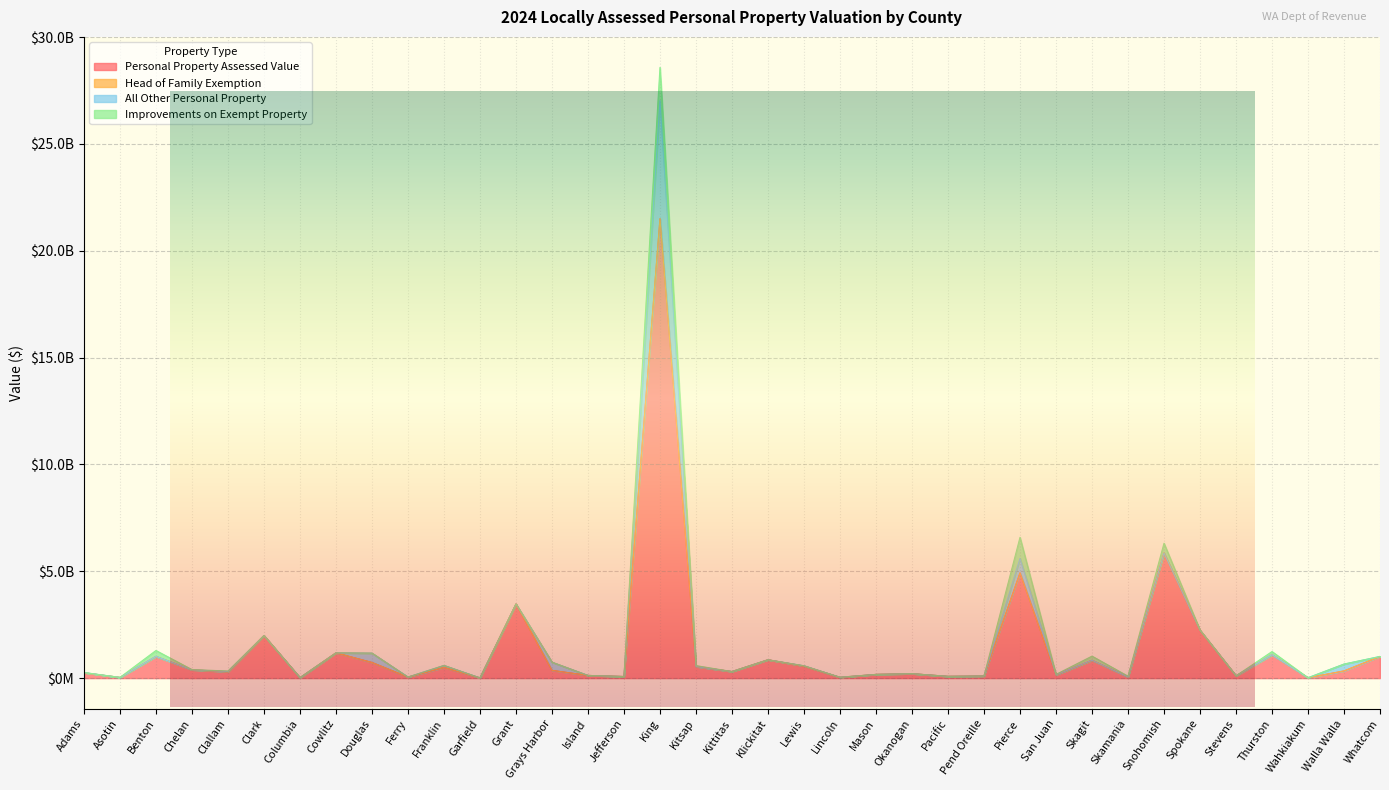

Is it true that Improvements on Exempt Property equals 2040400 at Garfield?

True